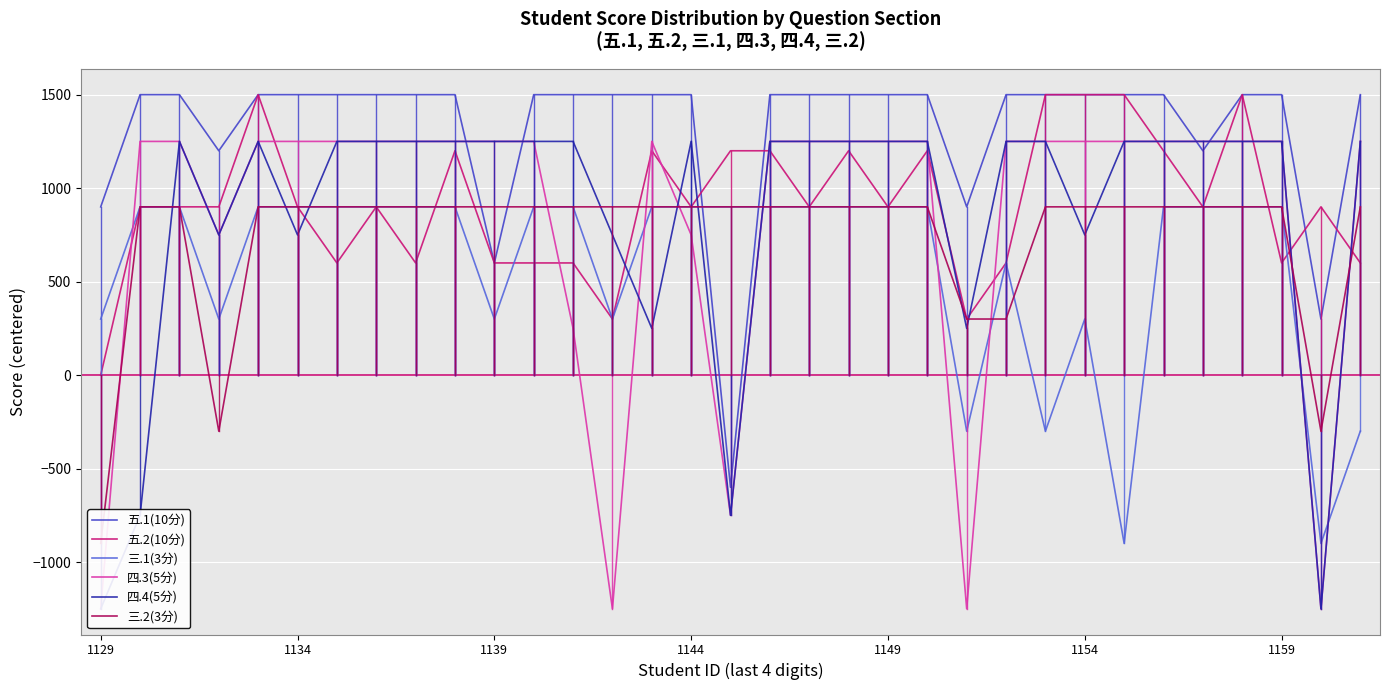

What is the greatest value displayed?

1500